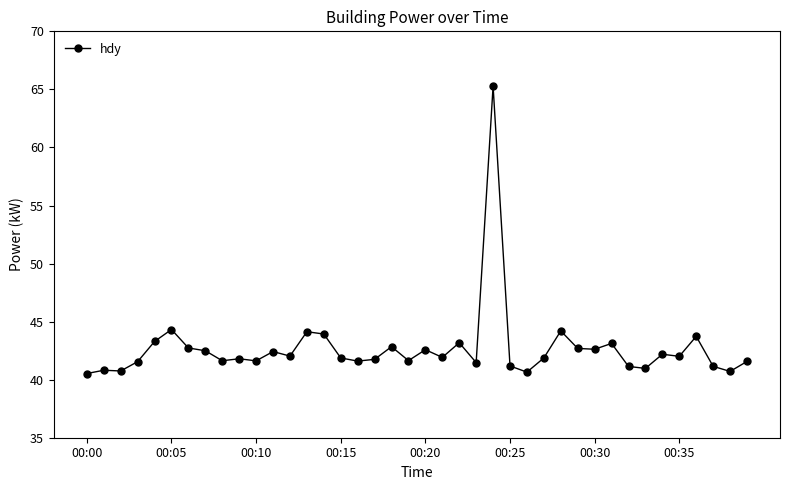

What is the minimum value shown in the chart?

40.5